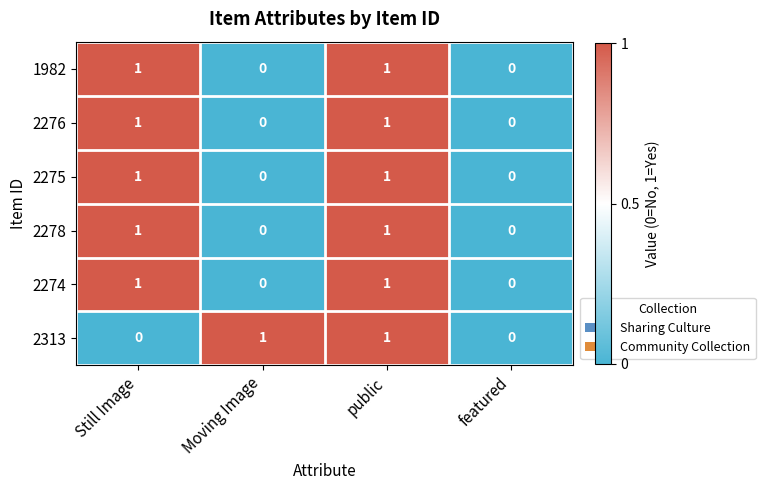

True or false: 2313 has a value of 1 at public.

True